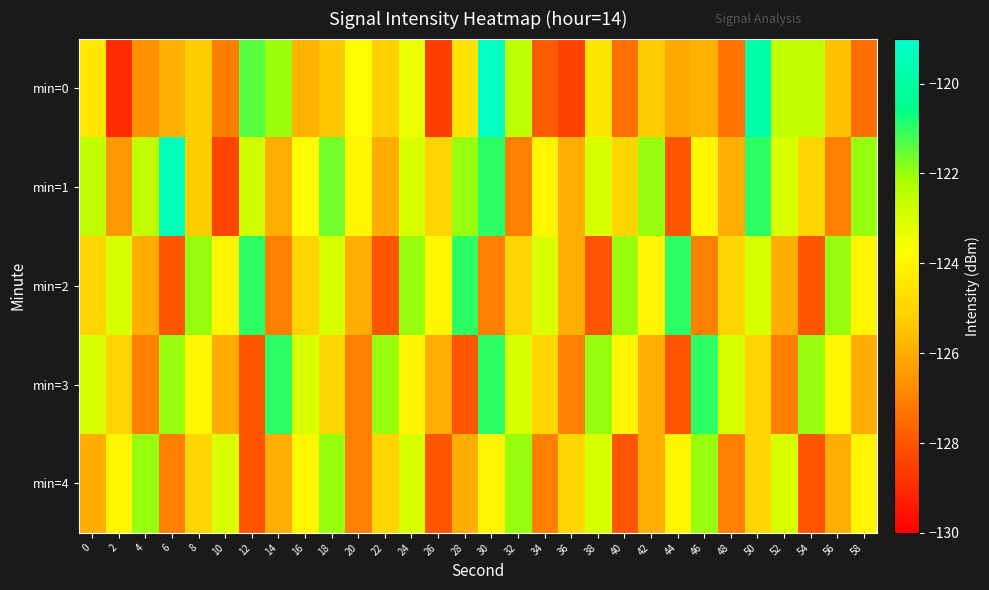

Which category has the highest value across all series?

30